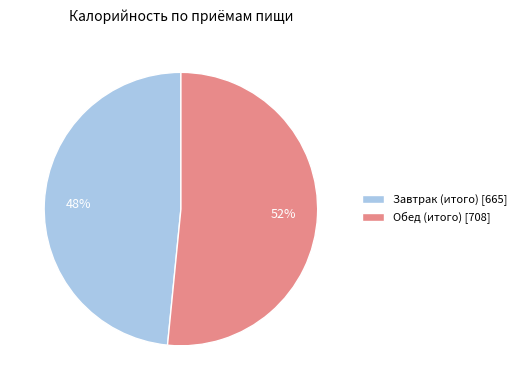

Approximately how many times larger is the value at Завтрак (итого) compared to Обед (итого)?

0.9